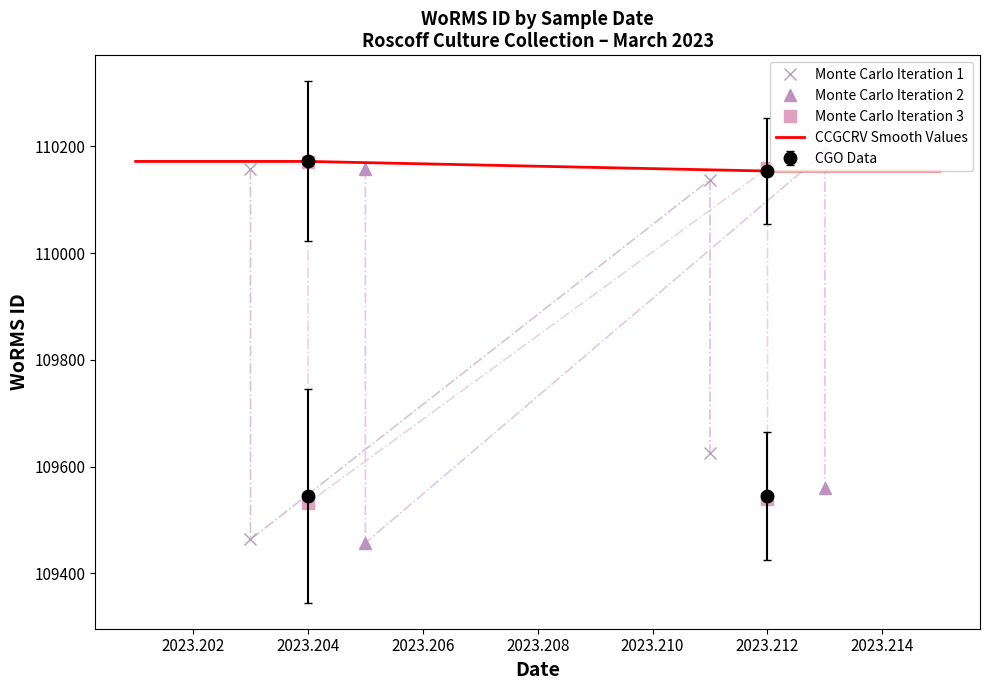

The chart shows a value of 110154 at 19-03-2023. True or false?

True